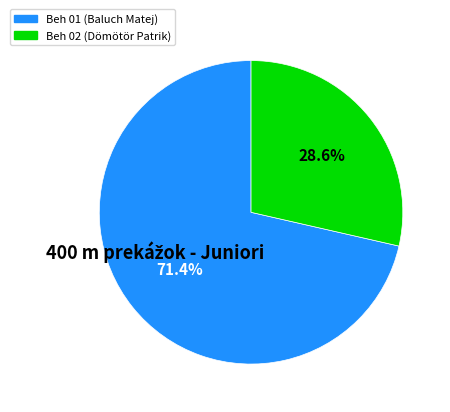

What is the total percentage of Beh 01 and Beh 02?

100.0%